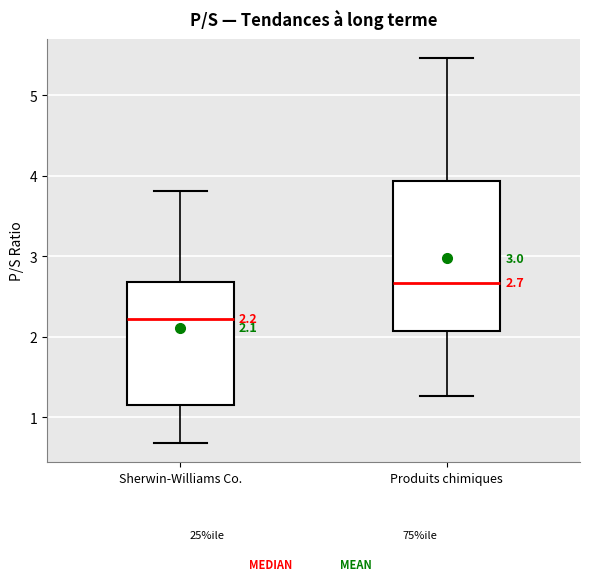

Which box's median line is the highest?

Produits chimiques